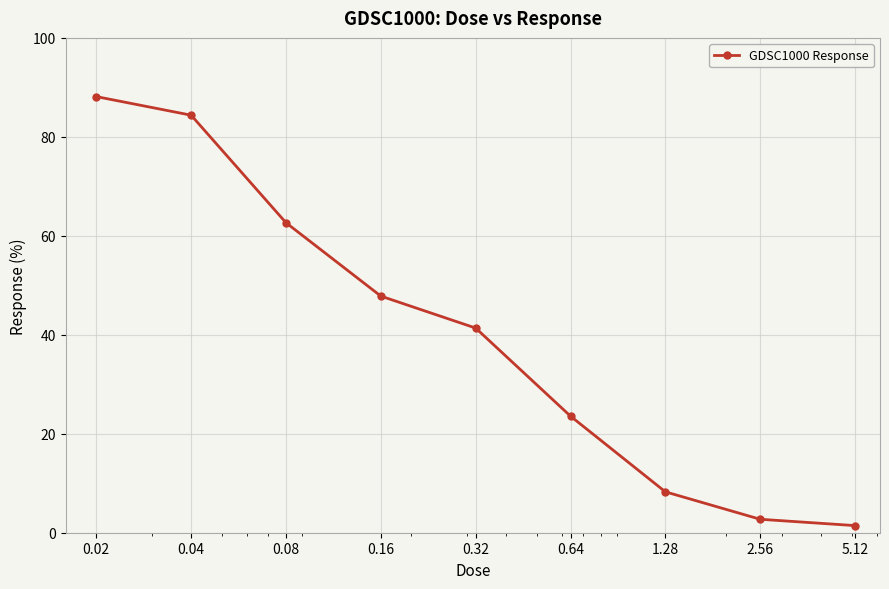

How many data points are less than 41?

4